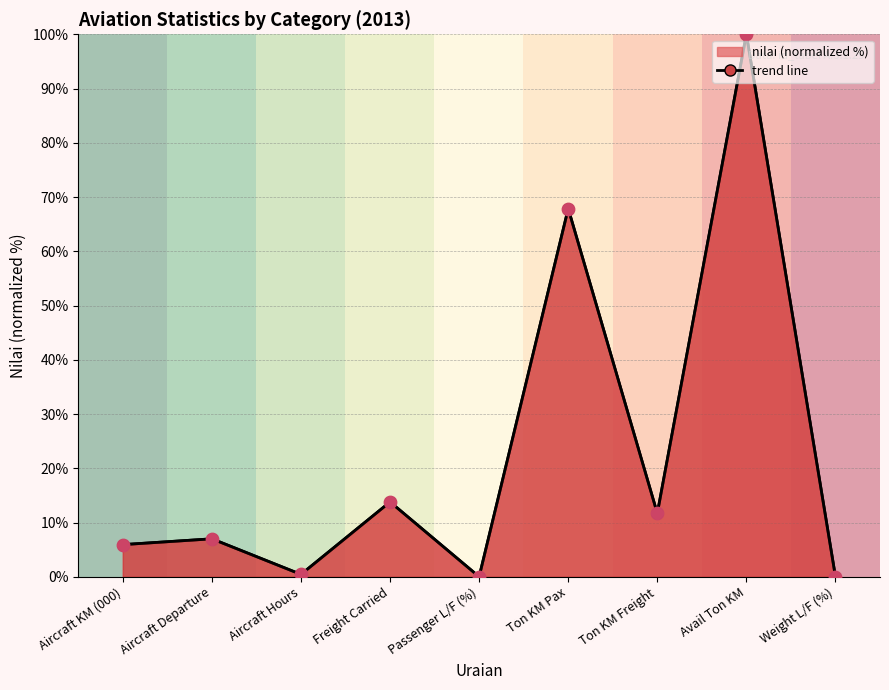

Which series has the largest Y range (max minus min)?

trend line